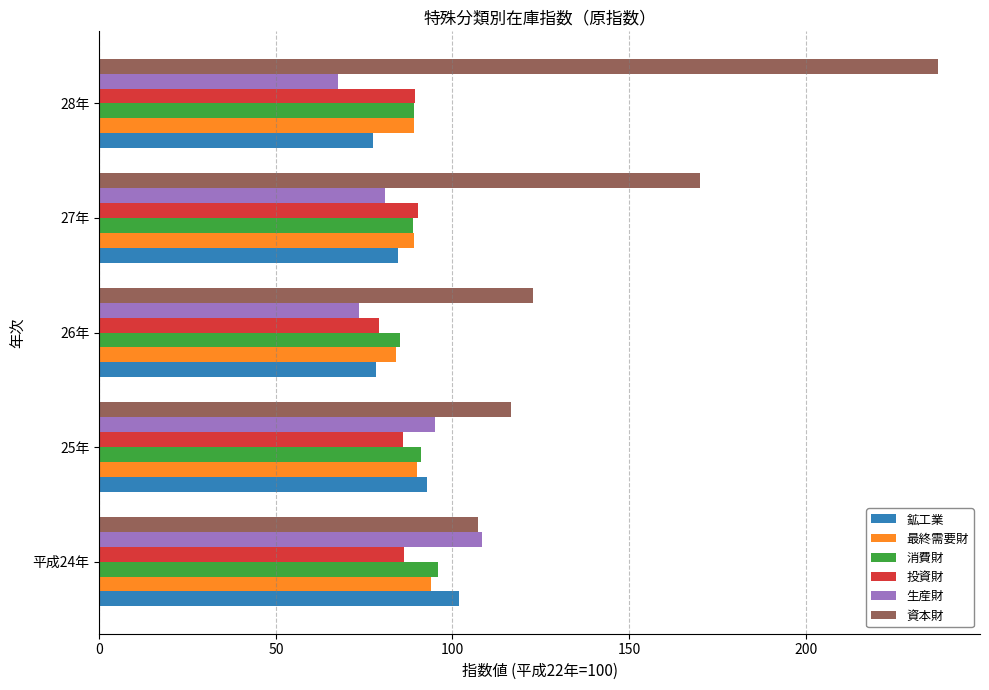

Is it true that 資本財 equals 170.1 at 27年?

True